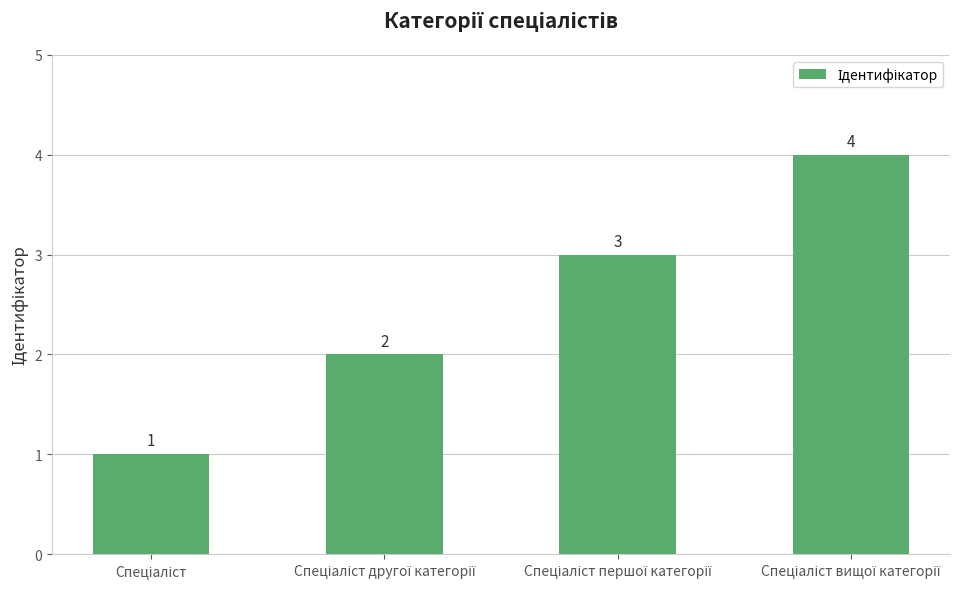

What is the greatest value displayed?

4